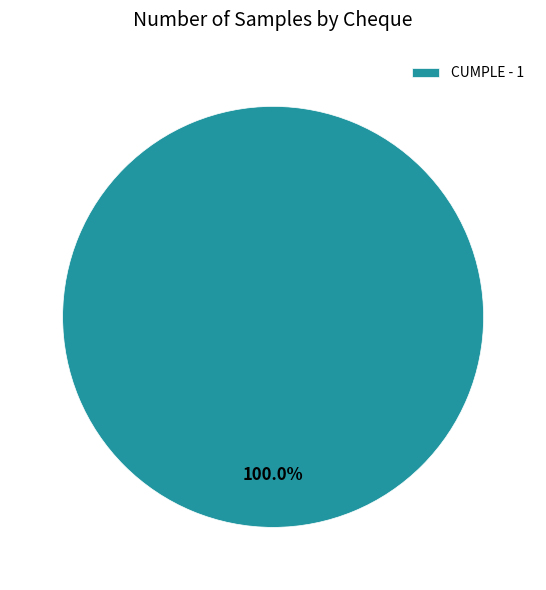

Rank the categories by value from lowest to highest.

CUMPLE - 1